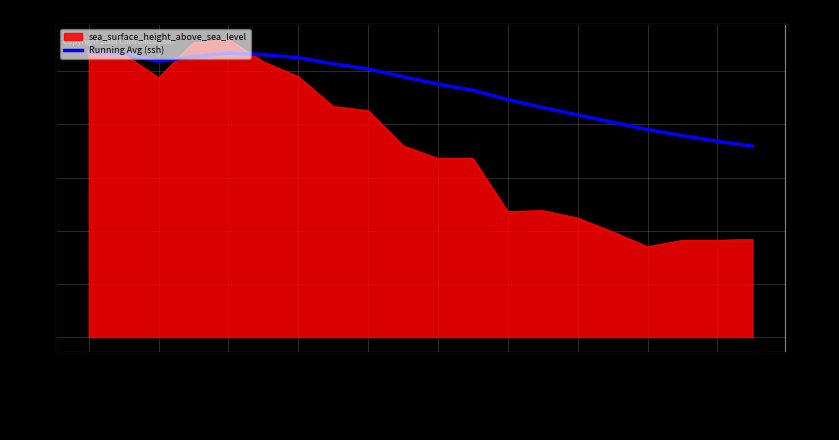

Where is the first local minimum?

2015-01-01T02:54